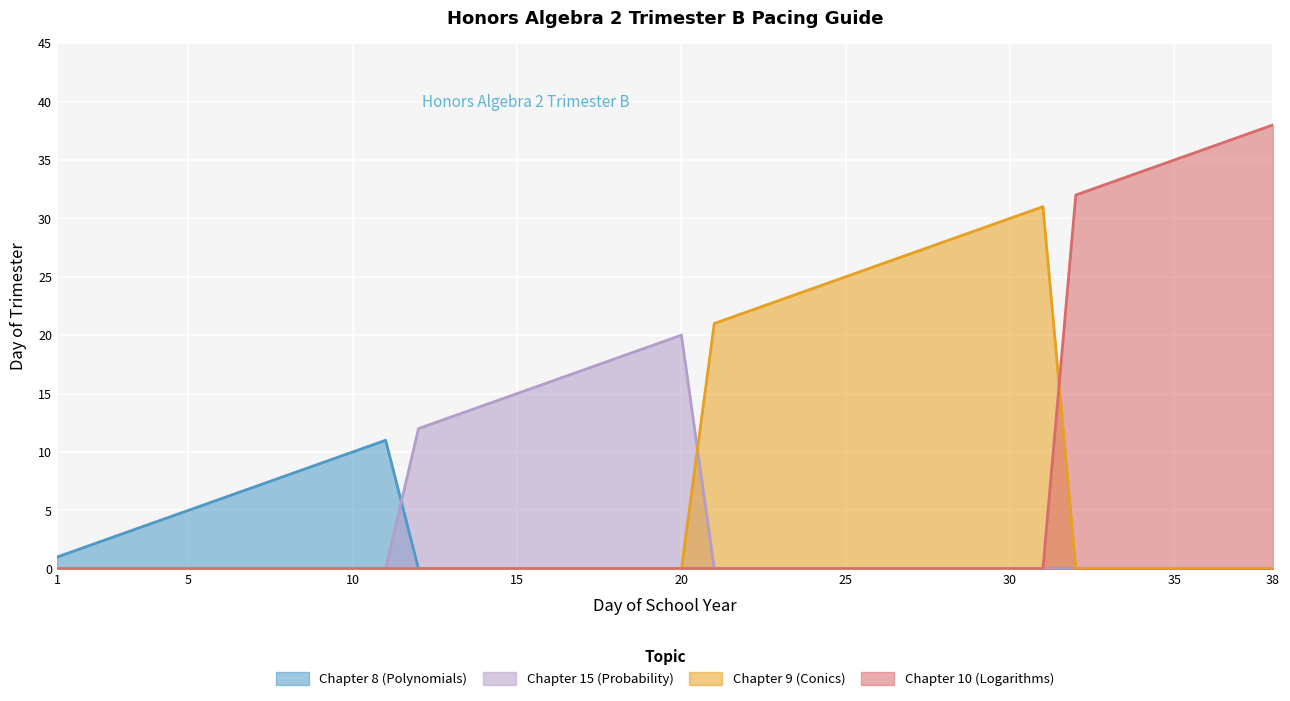

Reading right to left, list all the values displayed in this chart.

Chapter 8 (Polynomials): 38=0	37=0	36=0	35=0	34=0	33=0	32=0	31=0	30=0	29=0	28=0	27=0	26=0	25=0	24=0	23=0	22=0	21=0	20=0	19=0	18=0	17=0	16=0	15=0	14=0	13=0	12=0	11=11	10=10	9=9	8=8	7=7	6=6	5=5	4=4	3=3	2=2	1=1
Chapter 15 (Probability): 38=0	37=0	36=0	35=0	34=0	33=0	32=0	31=0	30=0	29=0	28=0	27=0	26=0	25=0	24=0	23=0	22=0	21=0	20=20	19=19	18=18	17=17	16=16	15=15	14=14	13=13	12=12	11=0	10=0	9=0	8=0	7=0	6=0	5=0	4=0	3=0	2=0	1=0
Chapter 9 (Conics): 38=0	37=0	36=0	35=0	34=0	33=0	32=0	31=31	30=30	29=29	28=28	27=27	26=26	25=25	24=24	23=23	22=22	21=21	20=0	19=0	18=0	17=0	16=0	15=0	14=0	13=0	12=0	11=0	10=0	9=0	8=0	7=0	6=0	5=0	4=0	3=0	2=0	1=0
Chapter 10 (Logarithms): 38=38	37=37	36=36	35=35	34=34	33=33	32=32	31=0	30=0	29=0	28=0	27=0	26=0	25=0	24=0	23=0	22=0	21=0	20=0	19=0	18=0	17=0	16=0	15=0	14=0	13=0	12=0	11=0	10=0	9=0	8=0	7=0	6=0	5=0	4=0	3=0	2=0	1=0